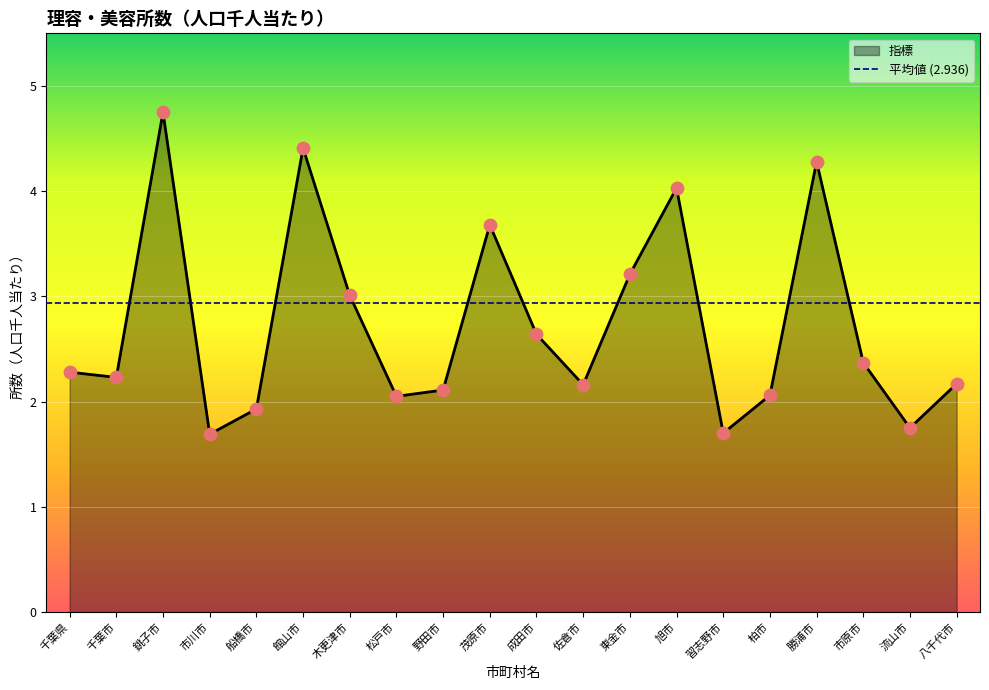

Between 千葉市 and 館山市, which is larger?

館山市